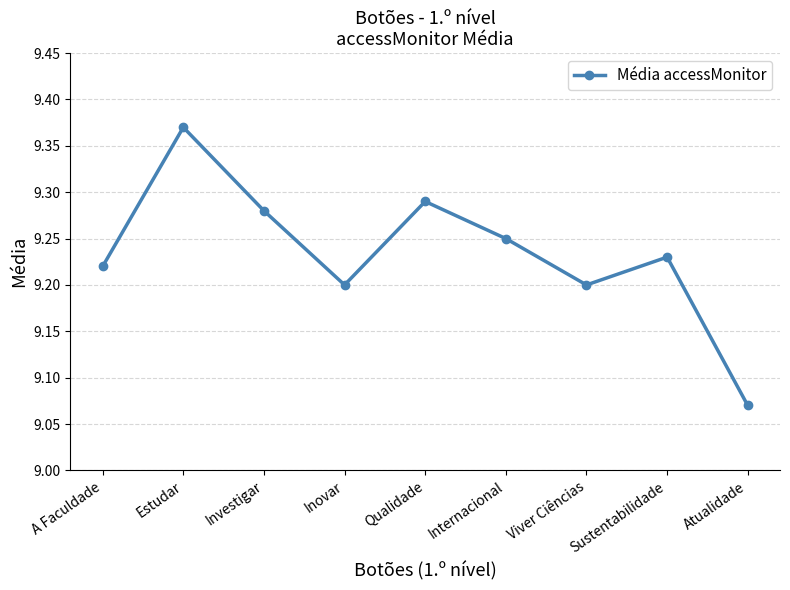

What is the change in value from Internacional to Atualidade?

-0.2